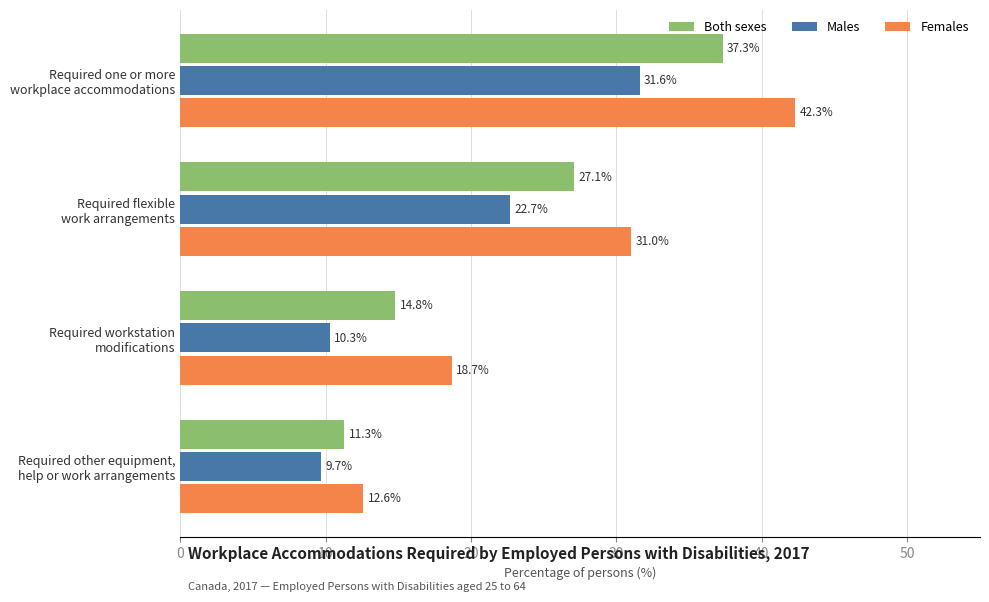

What is the highest value of the Males series?

31.6